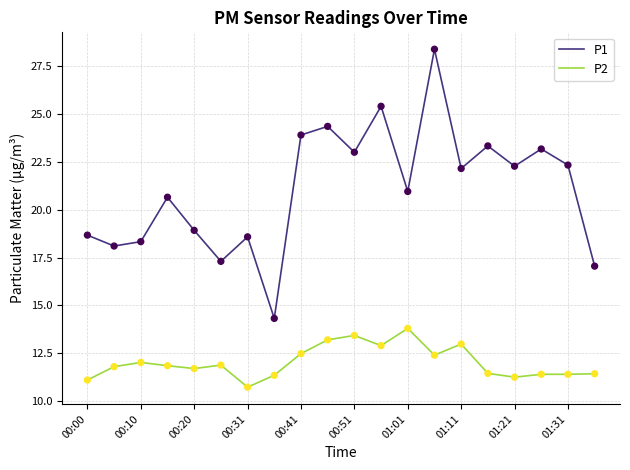

Which series has the largest total across all categories?

P1